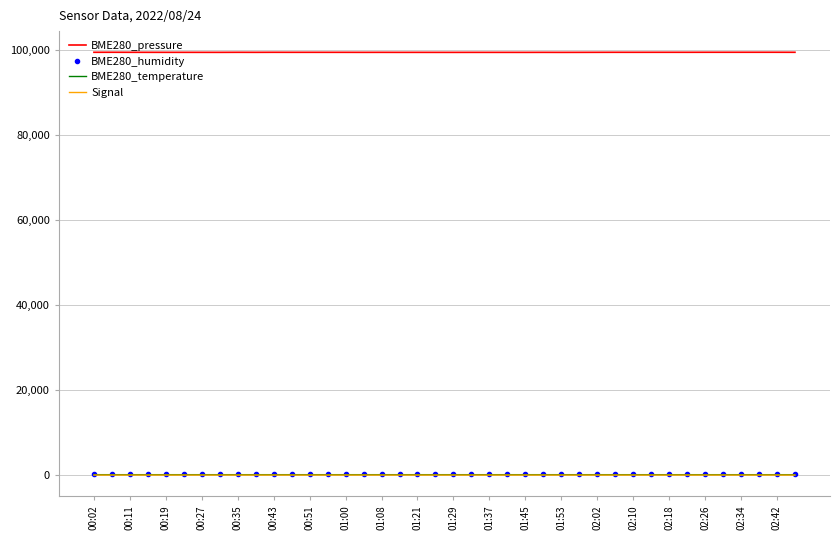

What is the maximum value shown in the chart?

99365.6